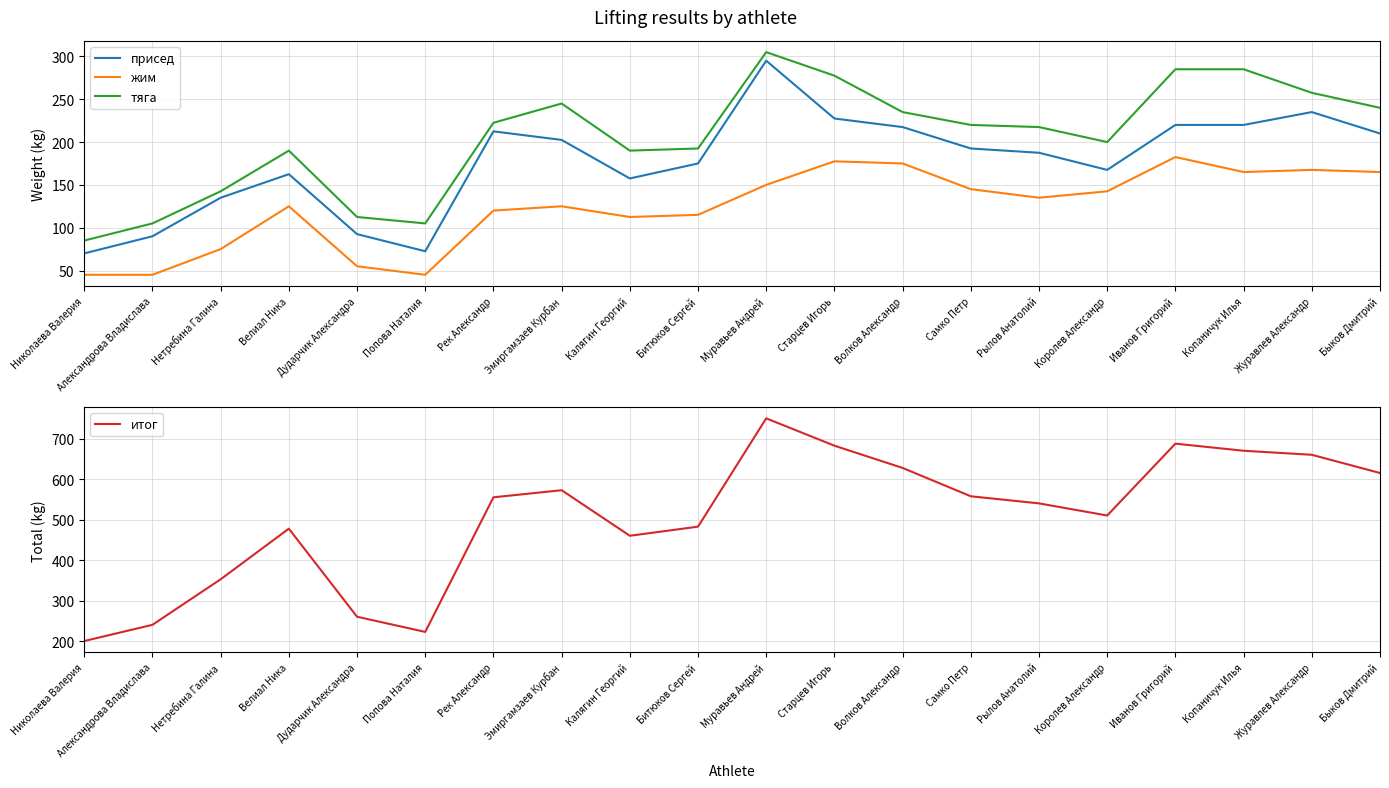

Is the value of итог at Муравьев Андрей greater than the value of тяга at Муравьев Андрей?

Yes